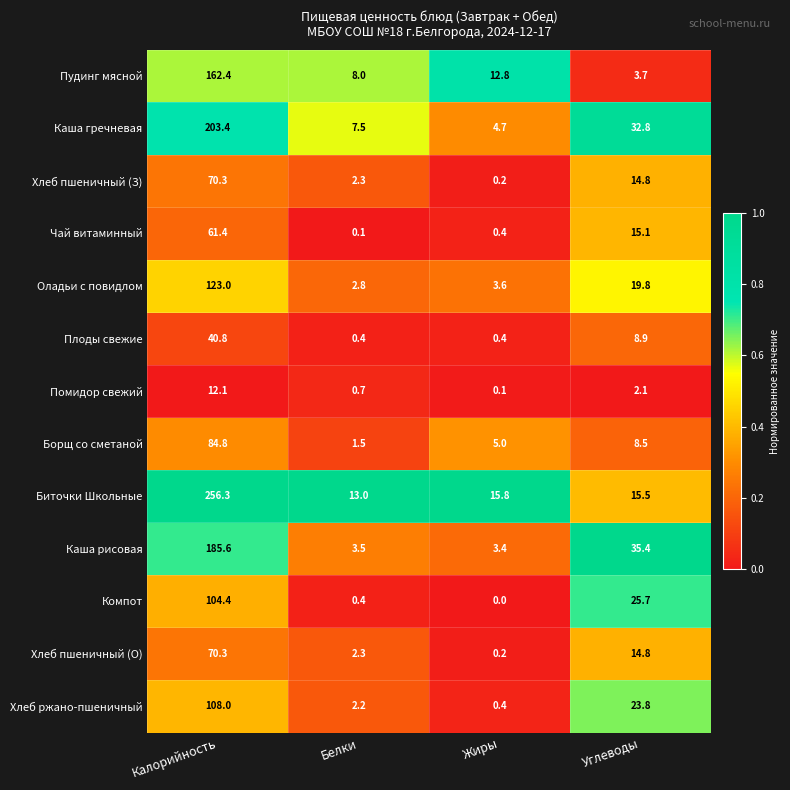

The Оладьи с повидлом series shows 0.8 at Жиры. True or false?

False